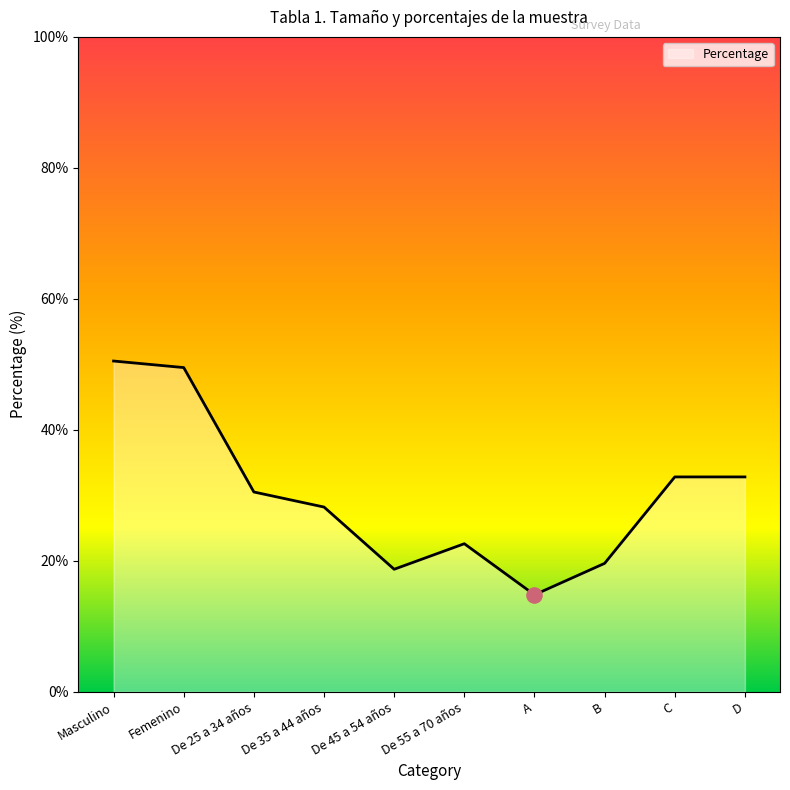

Which has a higher value, B or De 35 a 44 años?

De 35 a 44 años